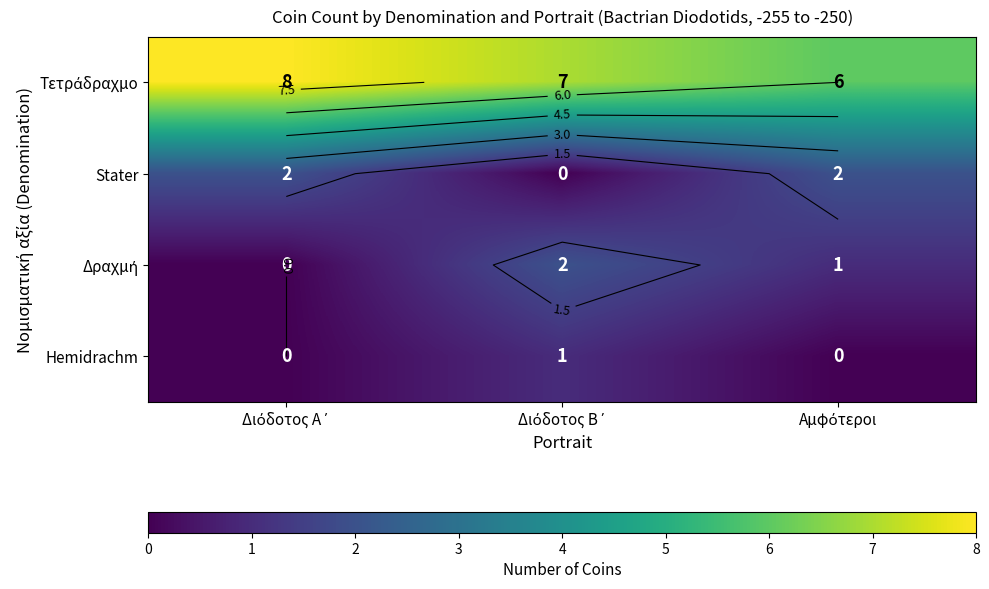

How many Δραχμή values are between 0 and 2?

3